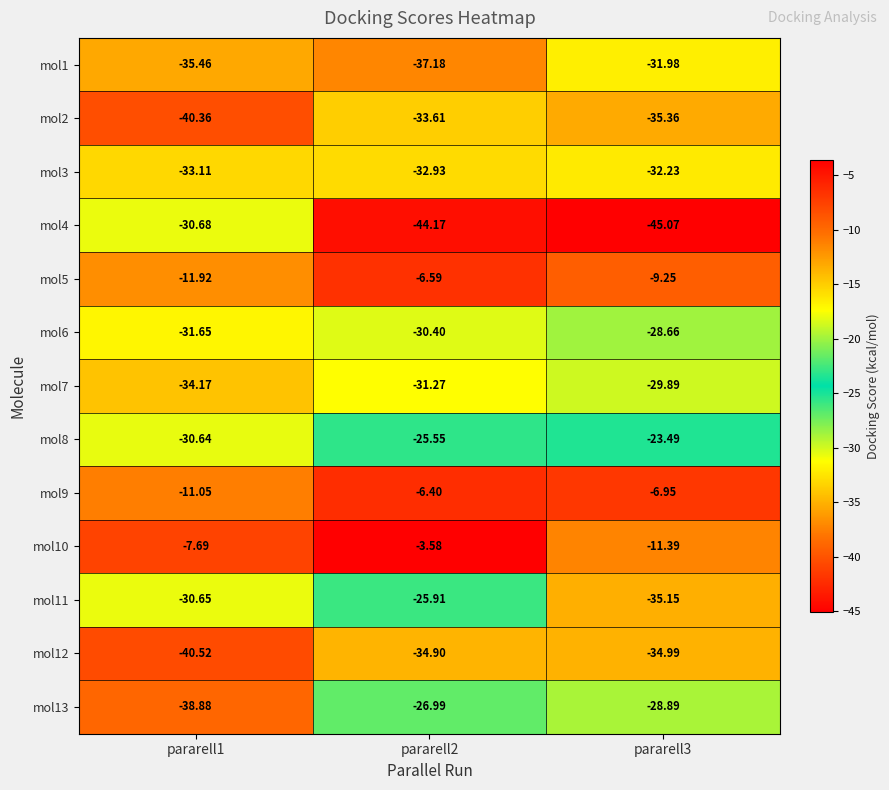

Rank the series by their maximum value, from highest to lowest.

mol10, mol9, mol5, mol8, mol11, mol13, mol6, mol7, mol4, mol1, mol3, mol2, mol12